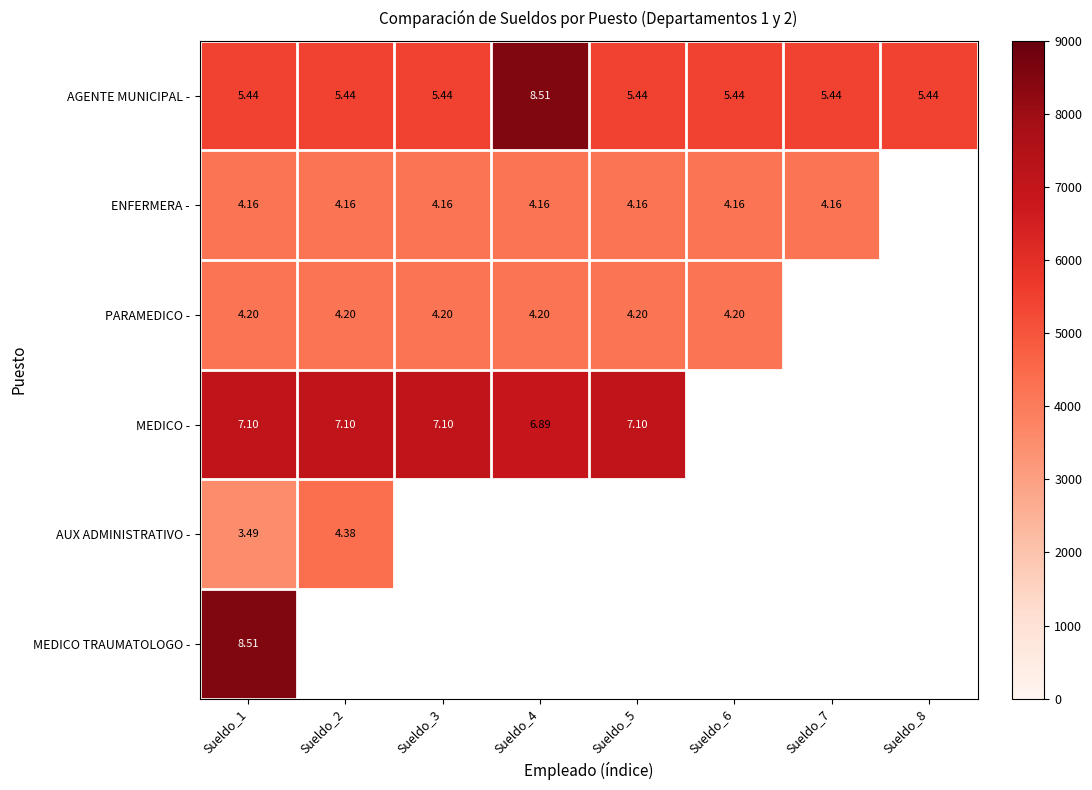

Between Sueldo_2 and Sueldo_4, which series saw the biggest shift?

AGENTE MUNICIPAL -